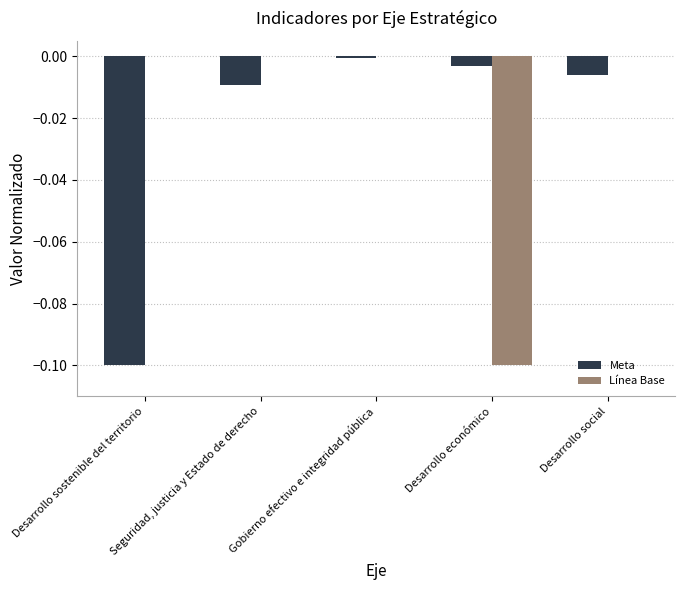

At which category is the sum across all series the highest?

Gobierno efectivo e integridad pública